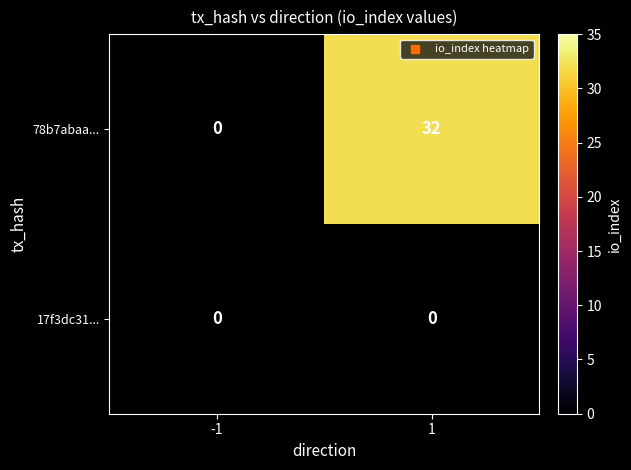

The value of 17f3dc31... at 1 is 0. True or false?

True